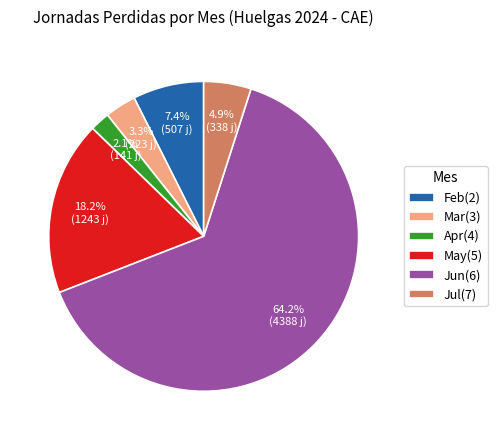

What percentage is NOT represented by Feb(2)?

92.6%